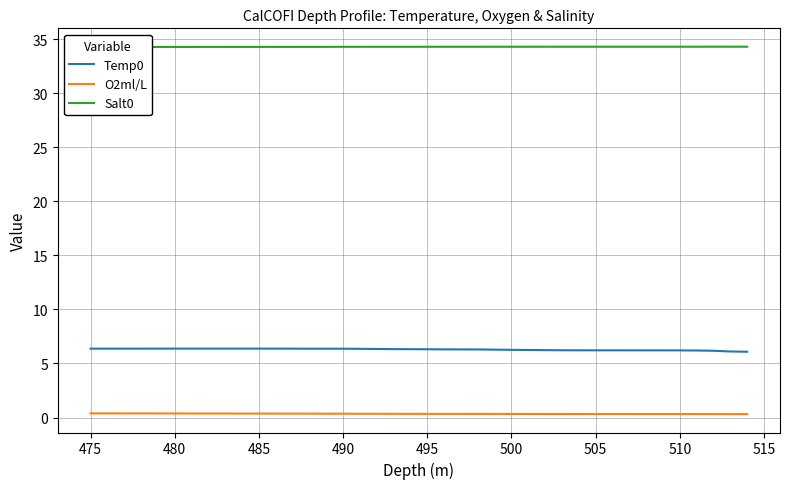

At how many categories does at least one series exceed 21?

40